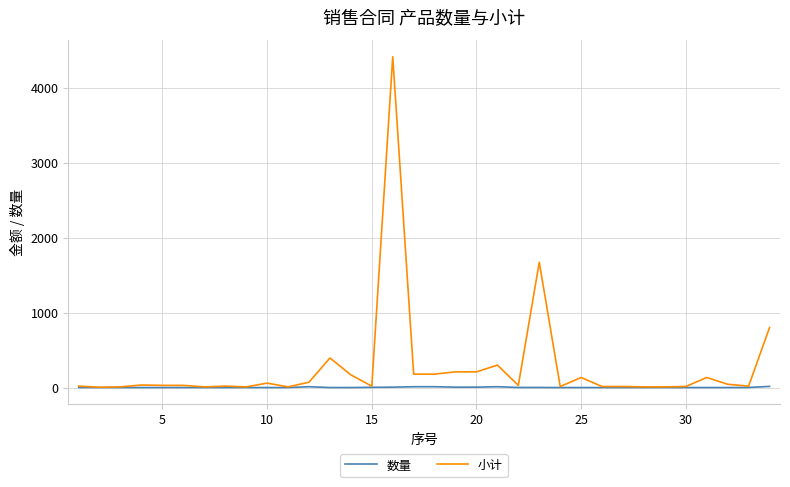

Count the number of categories in the chart.

34